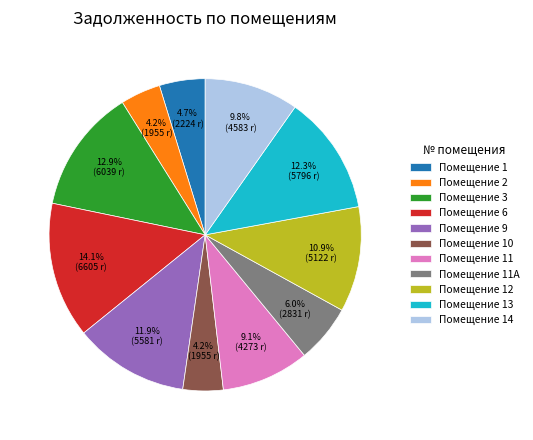

What is the ratio of the value at Помещение 10 to the value at Помещение 14?

0.4